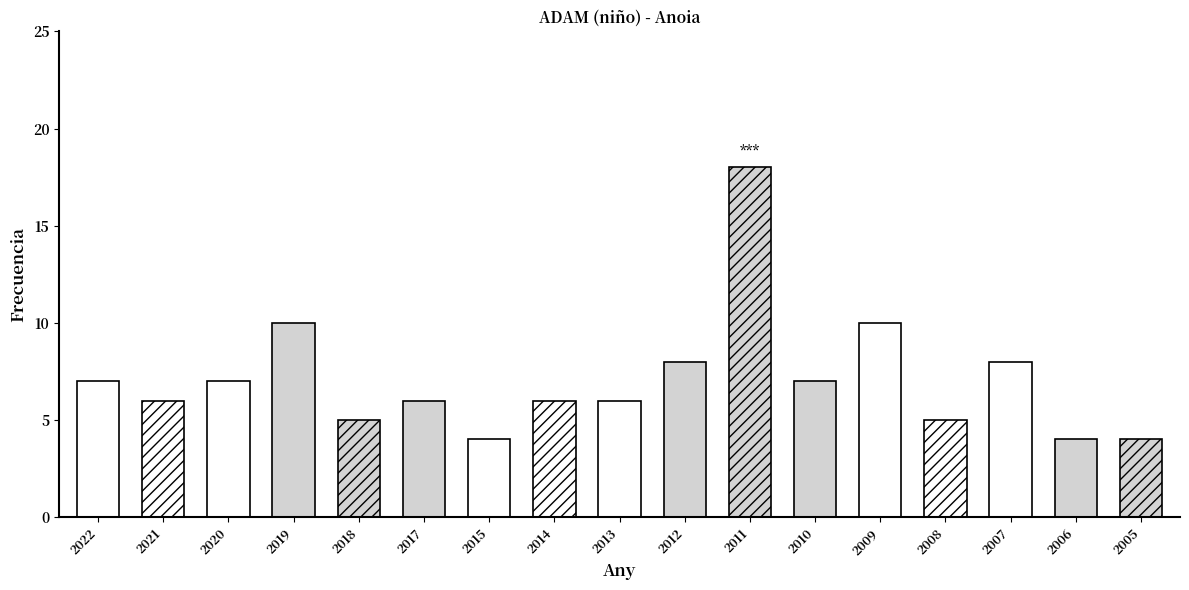

Read the value at 2006, to the nearest 5.

5